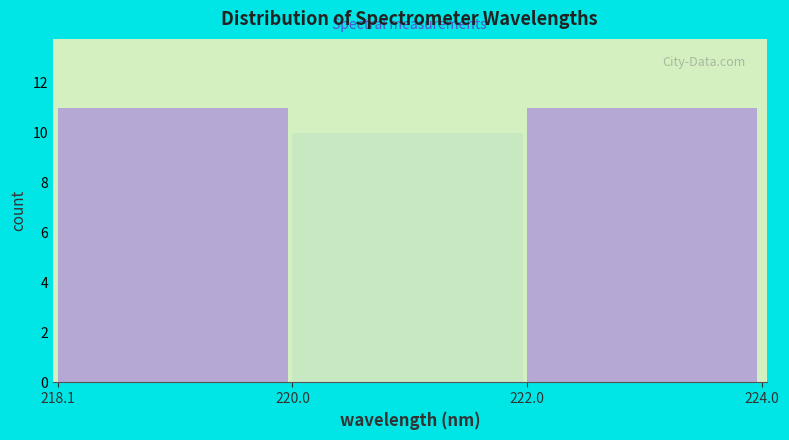

Reading left to right, list every bar in this chart as the range it spans on the x-axis followed by its height. The values are not printed on the chart, so give them approximately, as read against the axis.

218.1 to 220.0: 11
220.0 to 222.0: 10
222.0 to 224.0: 11